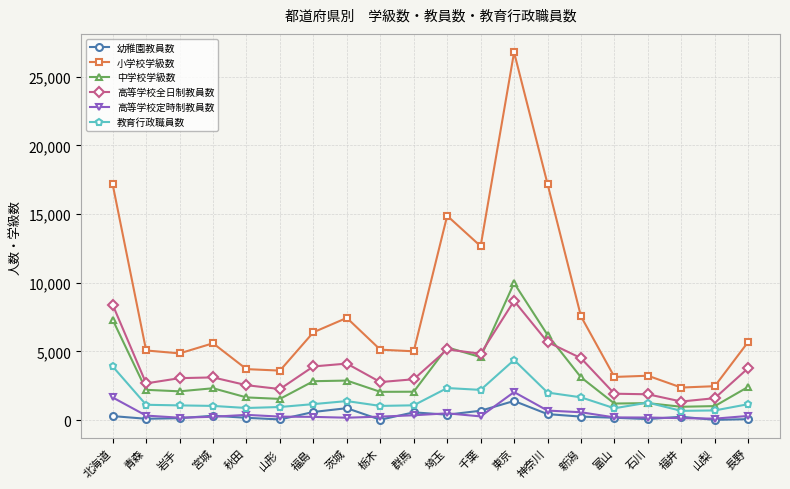

True or false: 教育行政職員数 and 高等学校全日制教員数 intersect in this chart.

False